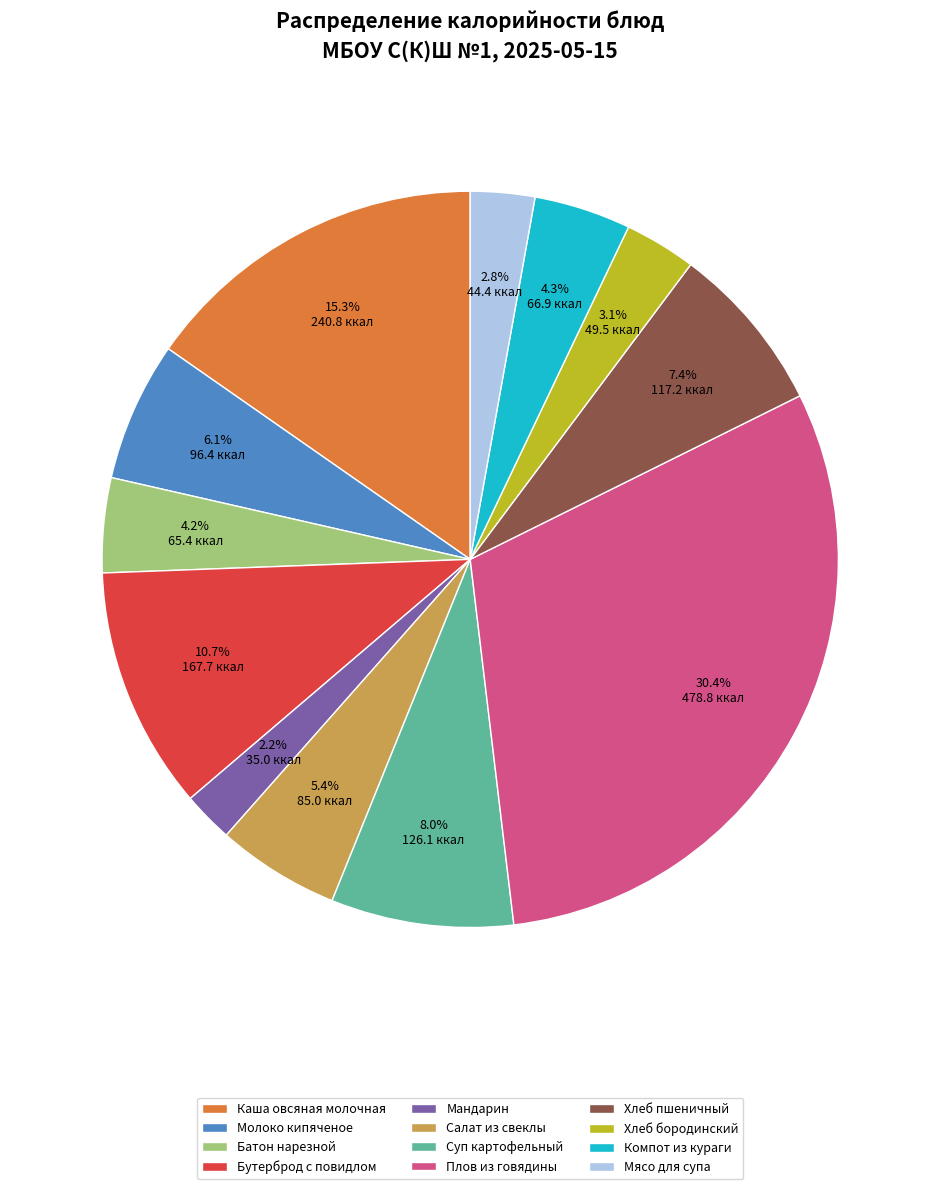

Do Молоко кипяченое and Салат из свеклы together represent more than half of the pie?

No